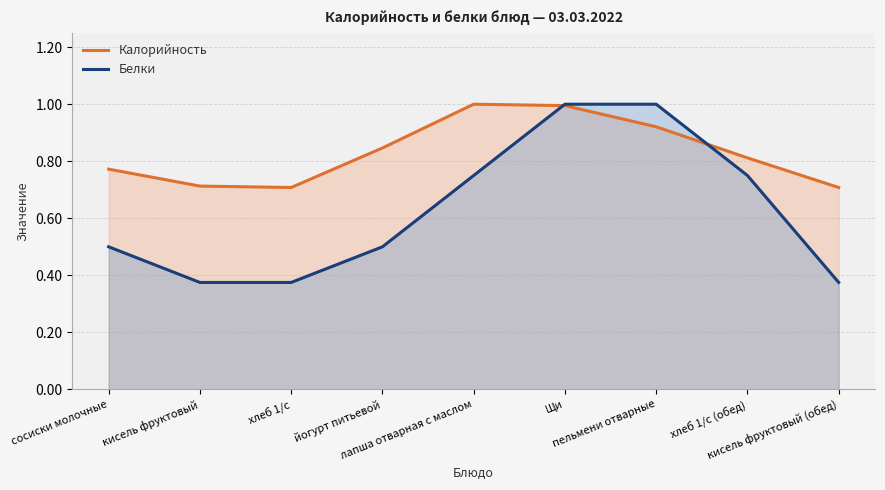

Reading left to right, extract all data points from this chart.

Калорийность: сосиски молочные=0.8	кисель фруктовый=0.7	хлеб 1/с=0.7	йогурт питьевой=0.8	лапша отварная с маслом=1.0	Щи=1.0	пельмени отварные=0.9	хлеб 1/с (обед)=0.8	кисель фруктовый (обед)=0.7
Белки: сосиски молочные=0.5	кисель фруктовый=0.4	хлеб 1/с=0.4	йогурт питьевой=0.5	лапша отварная с маслом=0.8	Щи=1.0	пельмени отварные=1.0	хлеб 1/с (обед)=0.8	кисель фруктовый (обед)=0.4